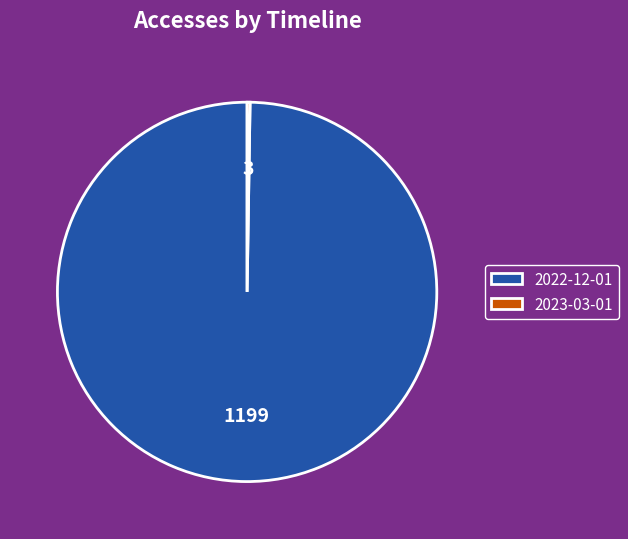

What is the largest slice in the pie chart?

2022-12-01